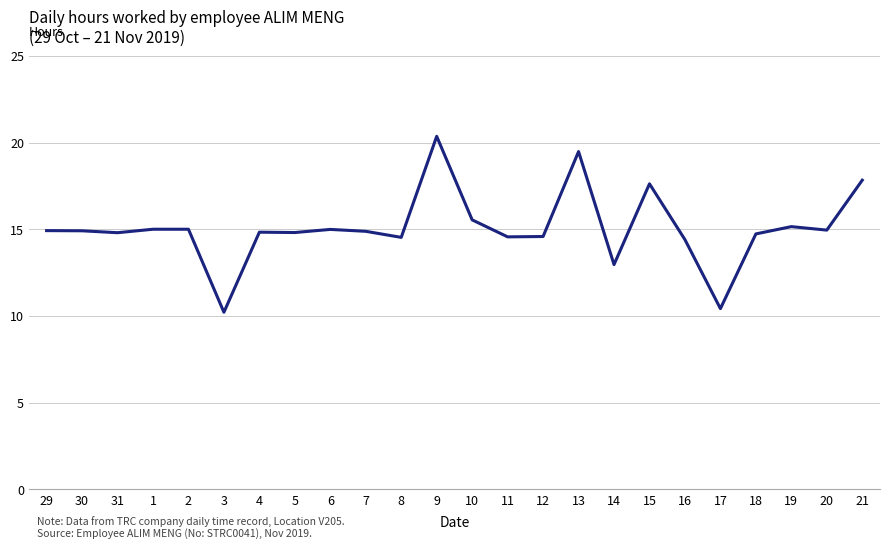

Between 19 and 31, which is larger?

19